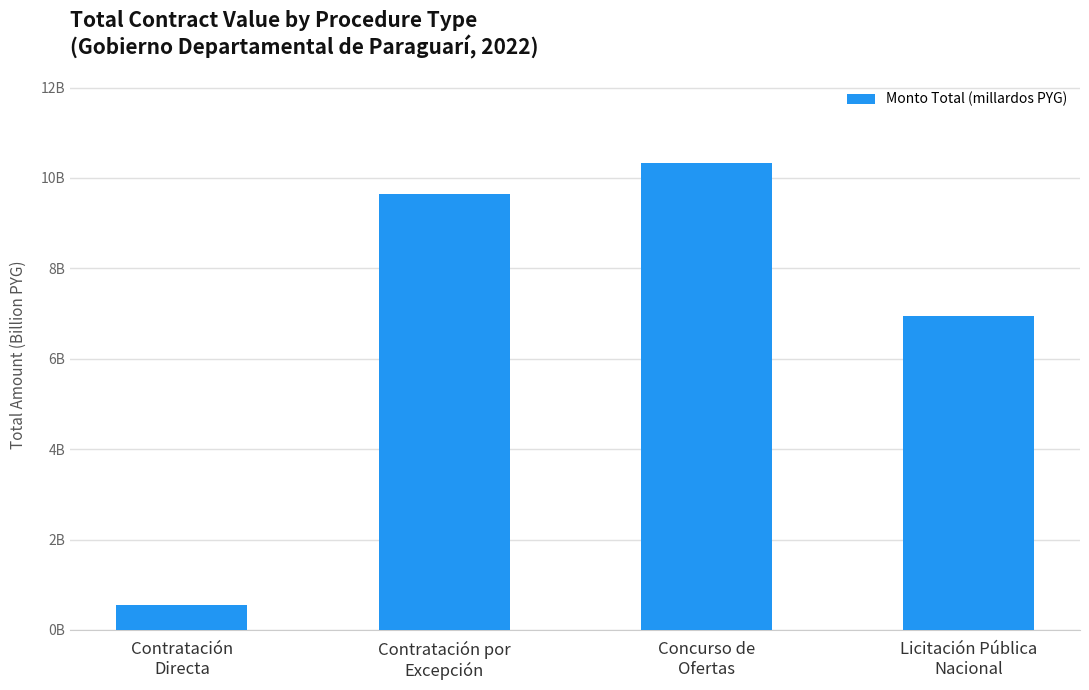

Are the bars horizontal?

No